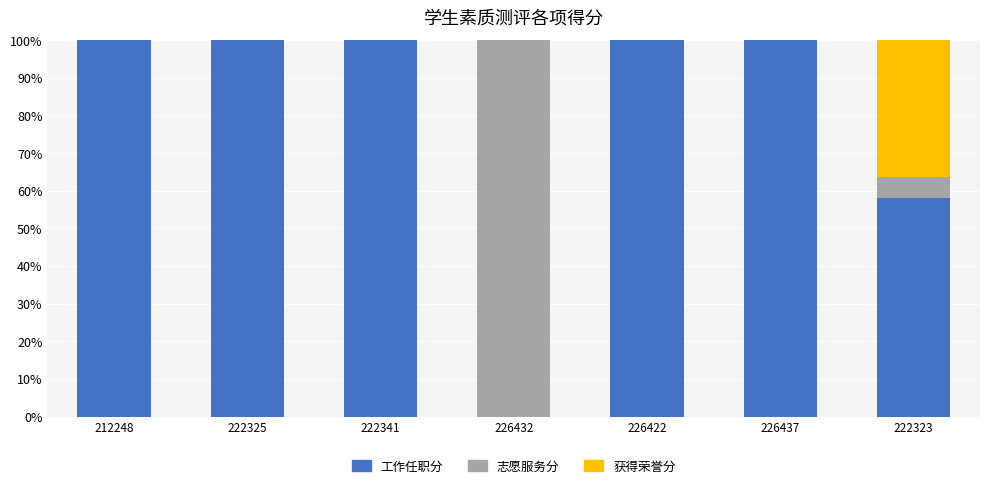

What is the total value across all series at 226432?

100.0